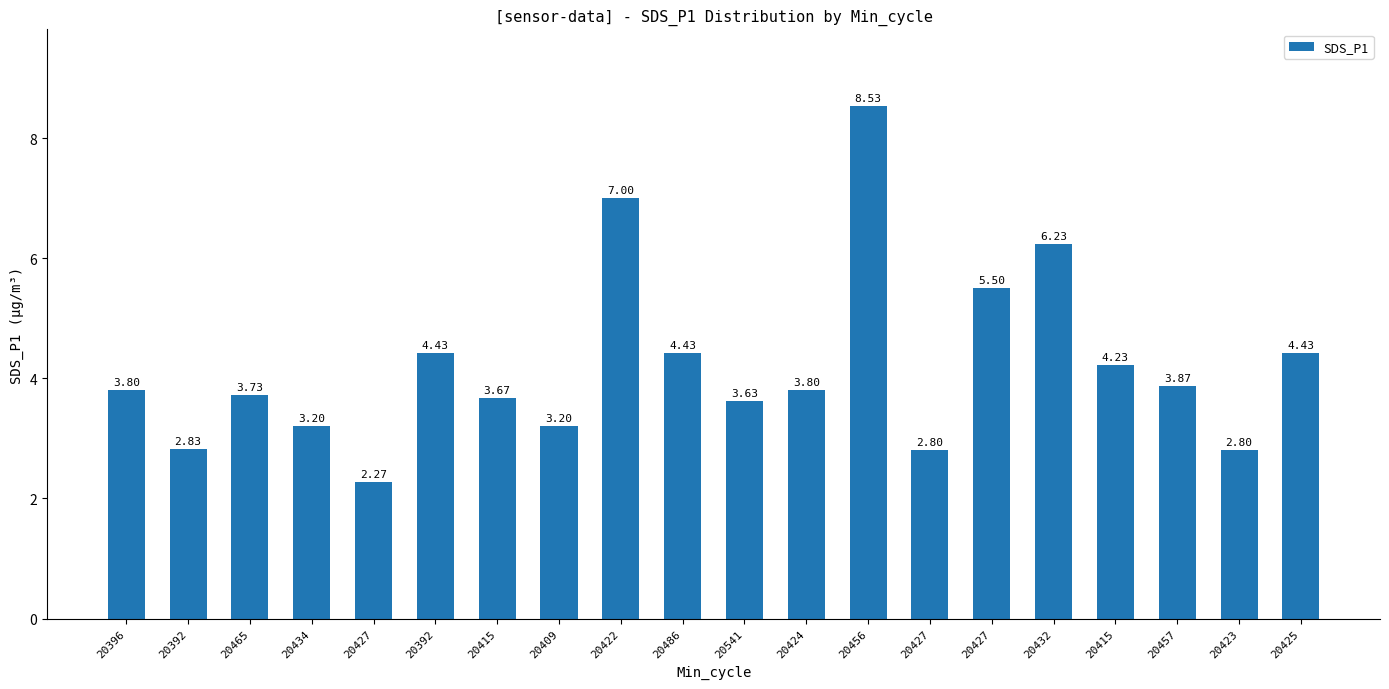

How many data points are above 3?

16